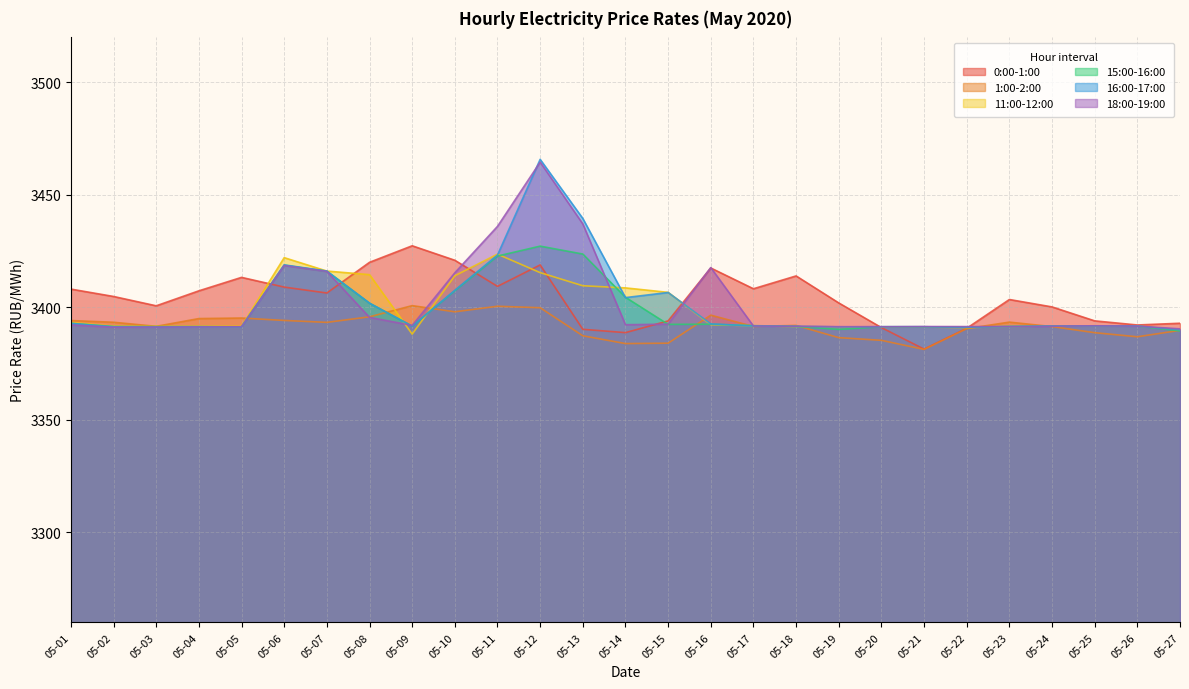

The 0:00-1:00 series shows 3417.5 at 05-16. True or false?

True